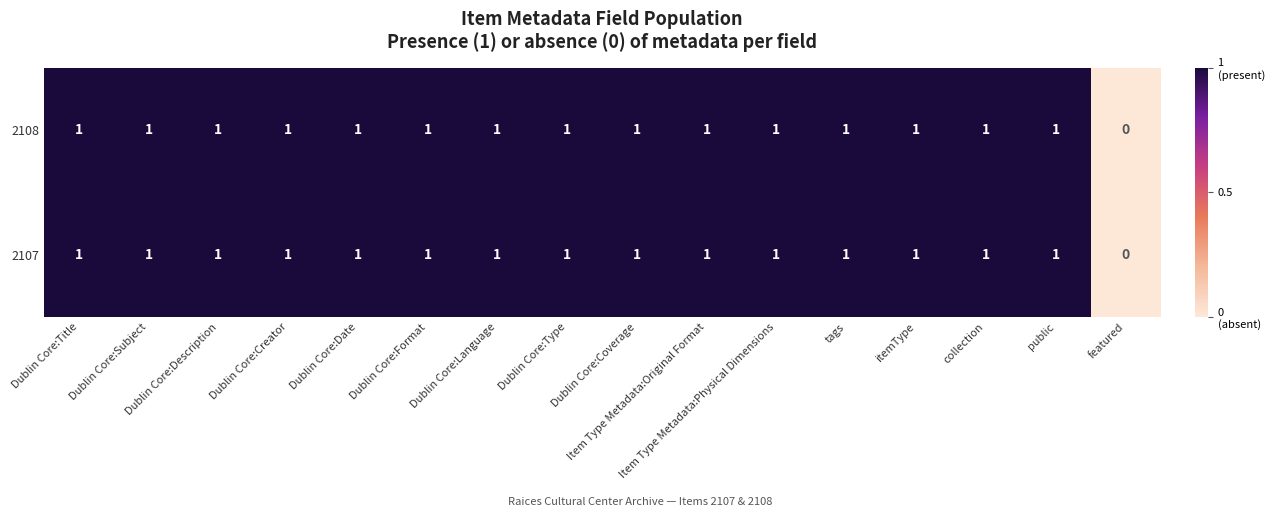

How many 2107 values are between 1 and 2?

15